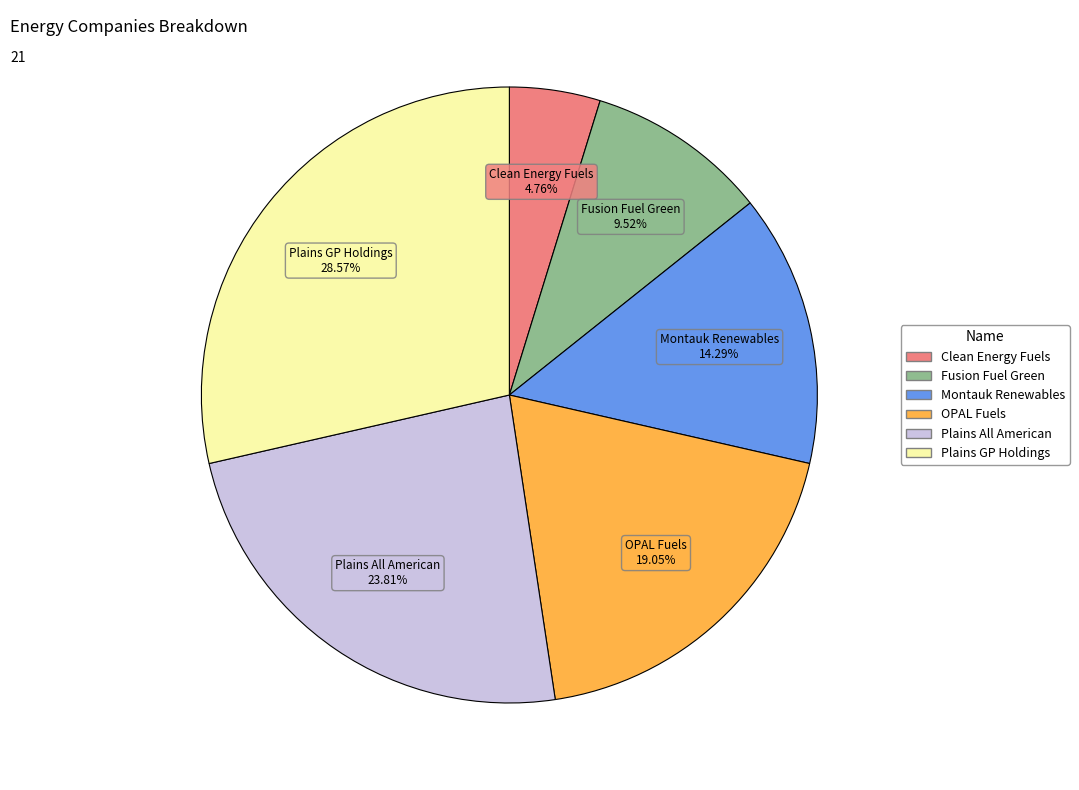

Rank the categories by value from highest to lowest.

Plains GP Holdings, Plains All American, OPAL Fuels, Montauk Renewables, Fusion Fuel Green, Clean Energy Fuels